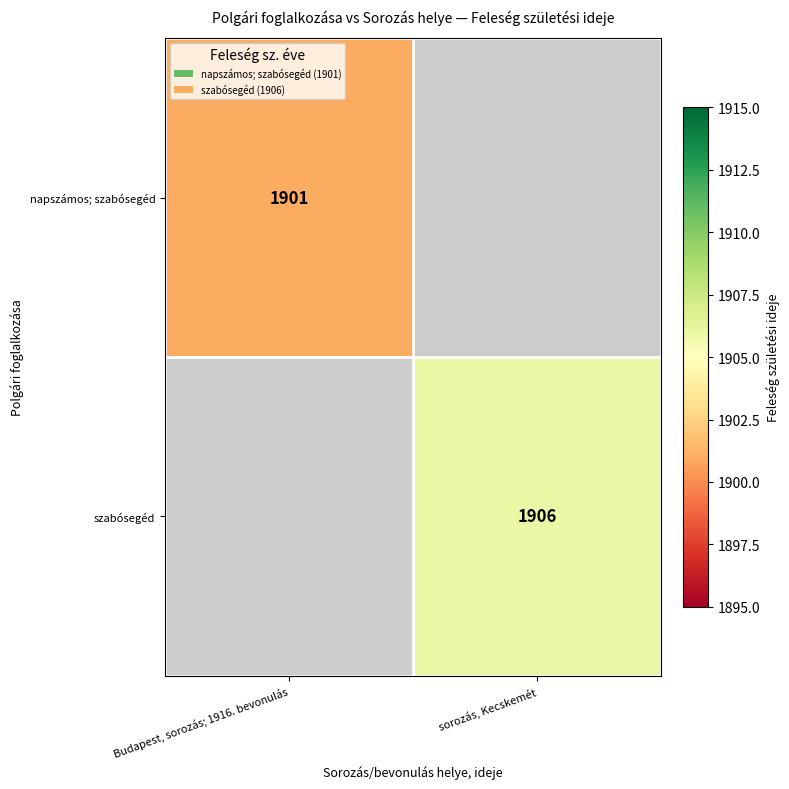

The value of szabósegéd at sorozás, Kecskemét is 2950. True or false?

False